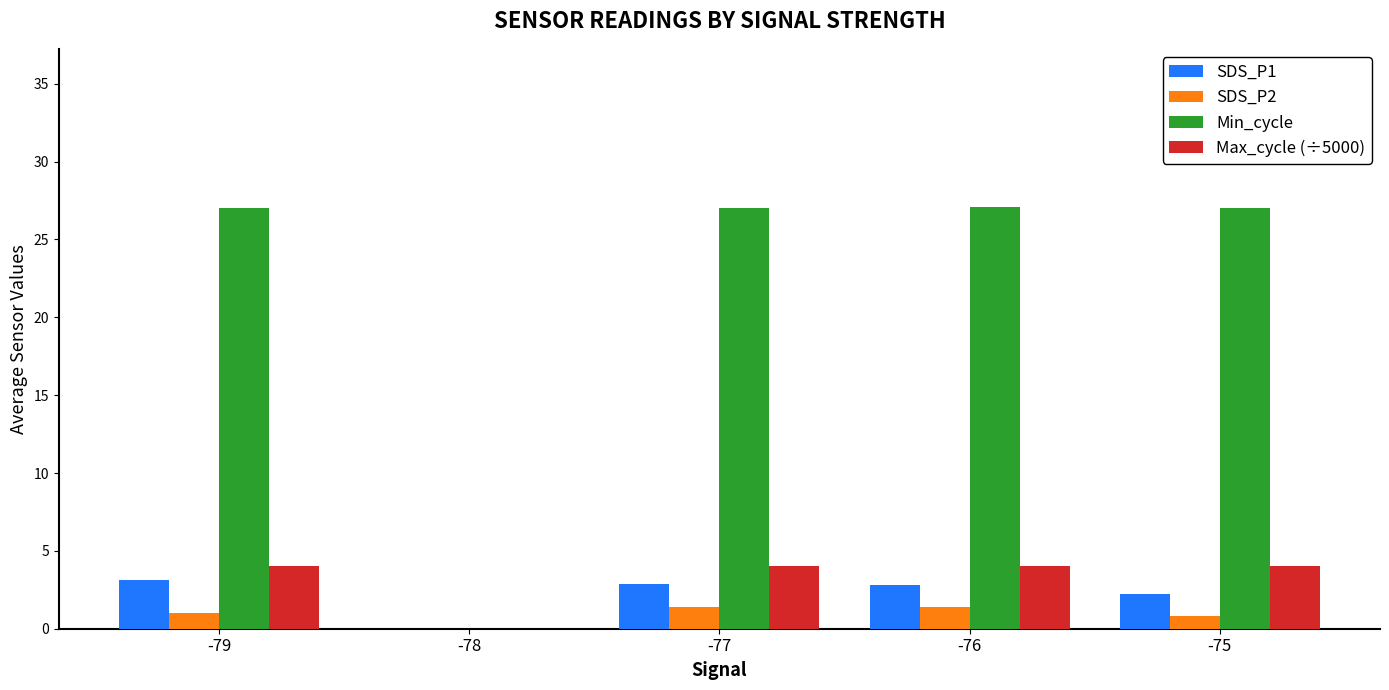

What are all the series names shown in the legend?

SDS_P1, SDS_P2, Min_cycle, Max_cycle (÷5000)